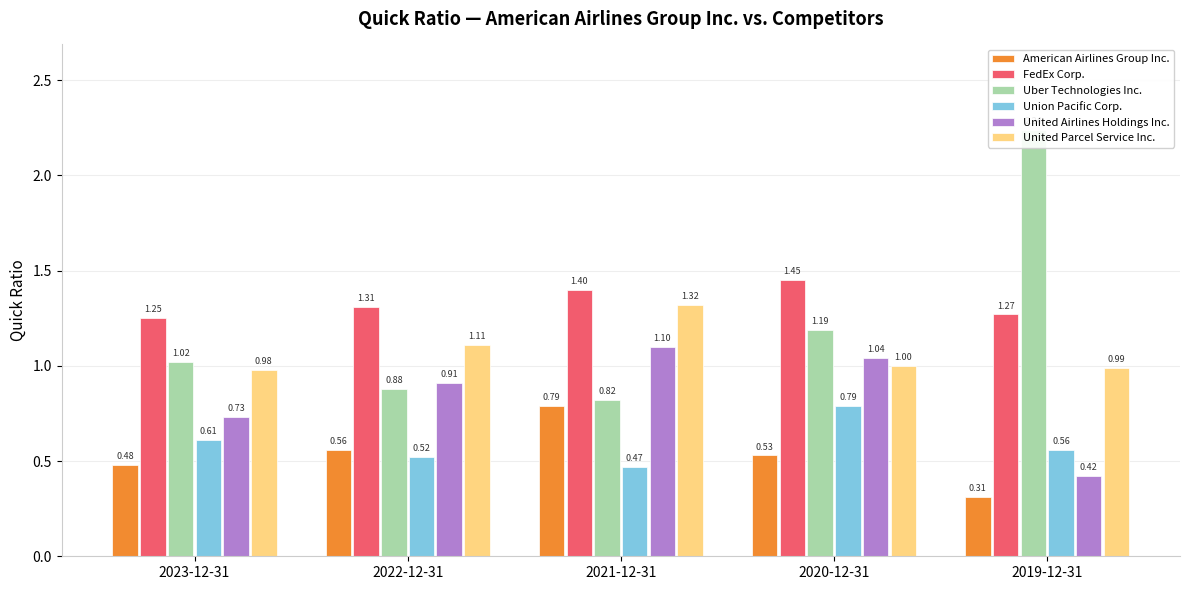

What is the sum of all Uber Technologies Inc. values?

6.2